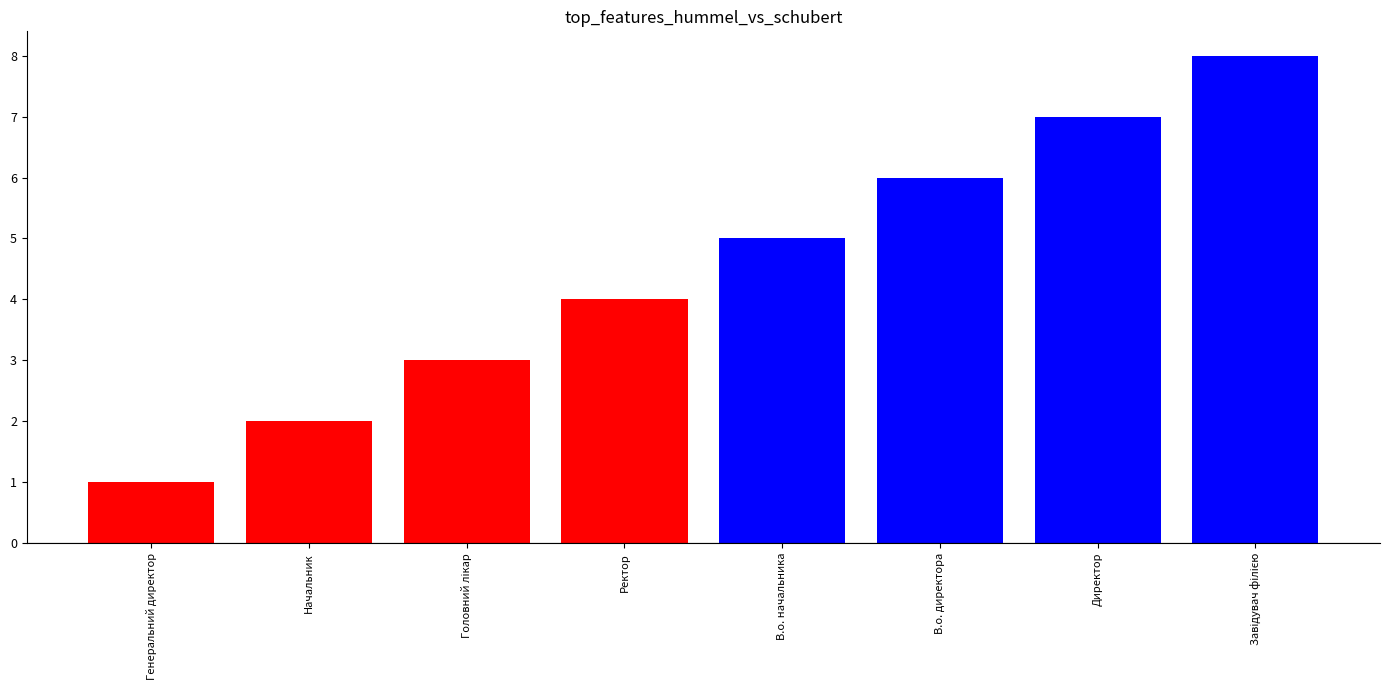

Approximately how many times larger is the value at Ректор compared to Генеральний директор?

4.0